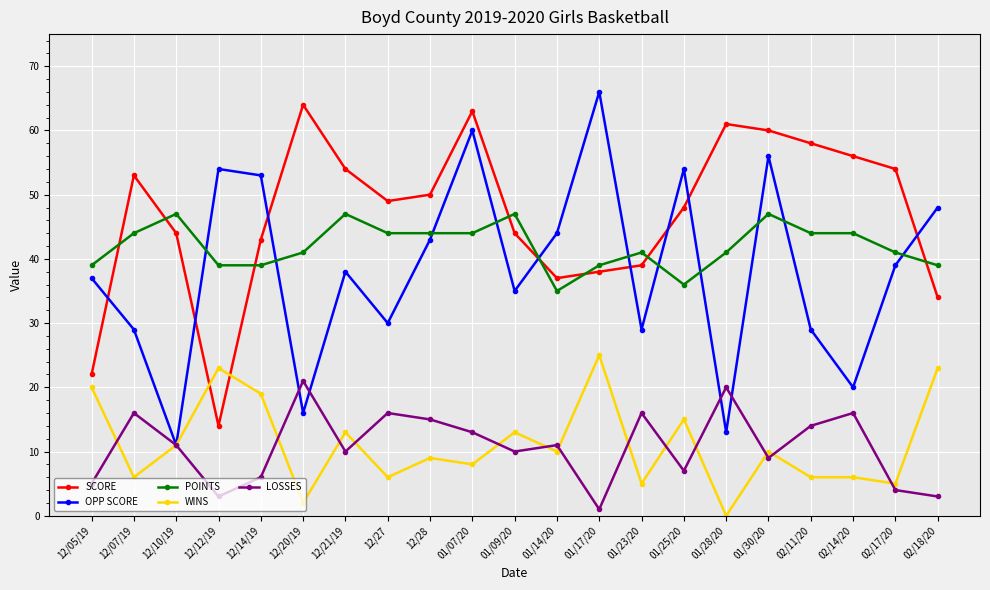

True or false: WINS has more than 2 points higher than both neighbors.

True